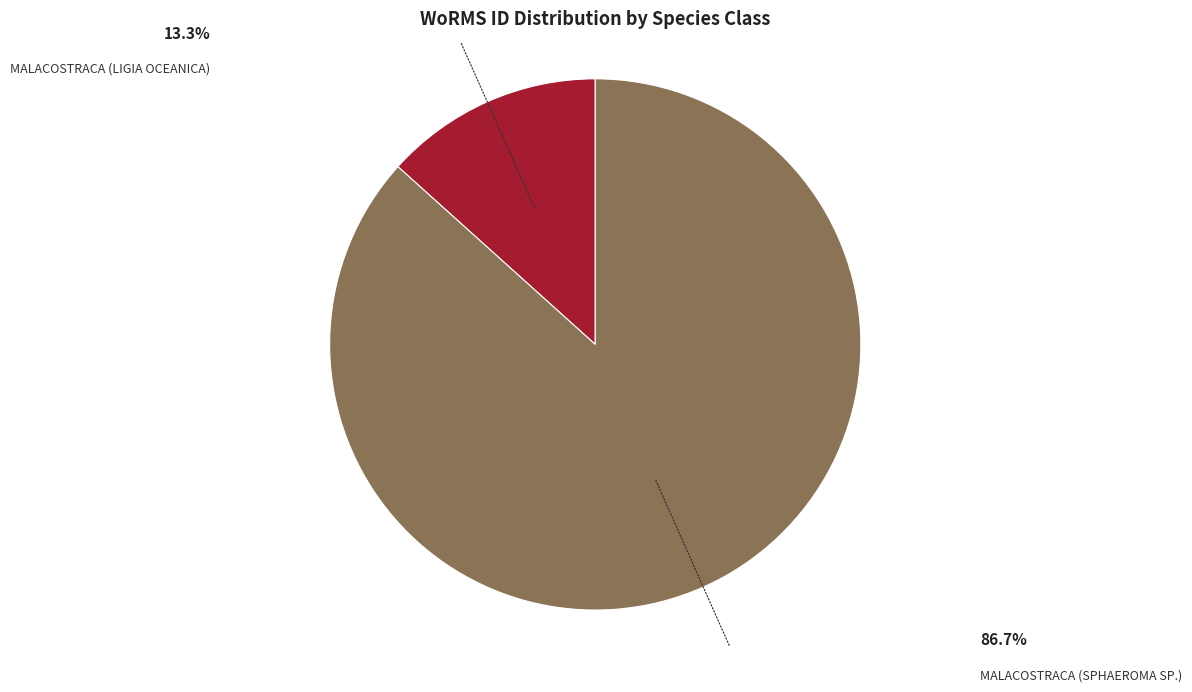

Does any single category account for the majority?

Yes